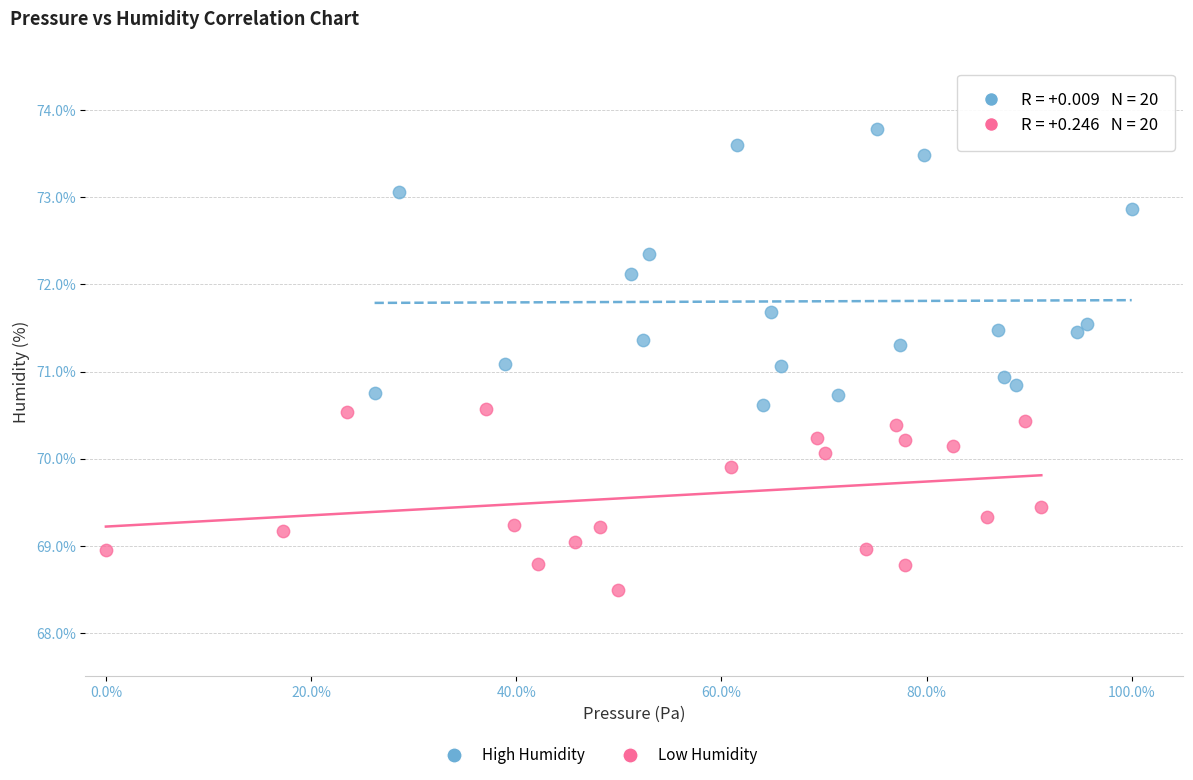

Which series contains the highest Y value?

High Humidity